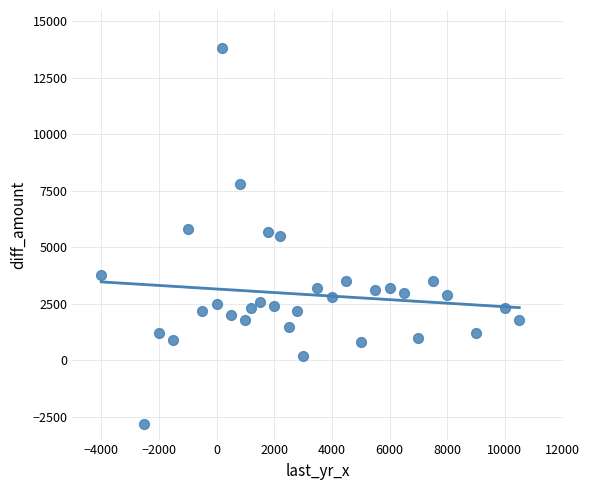

What is the range of X values (max minus min)?

14500